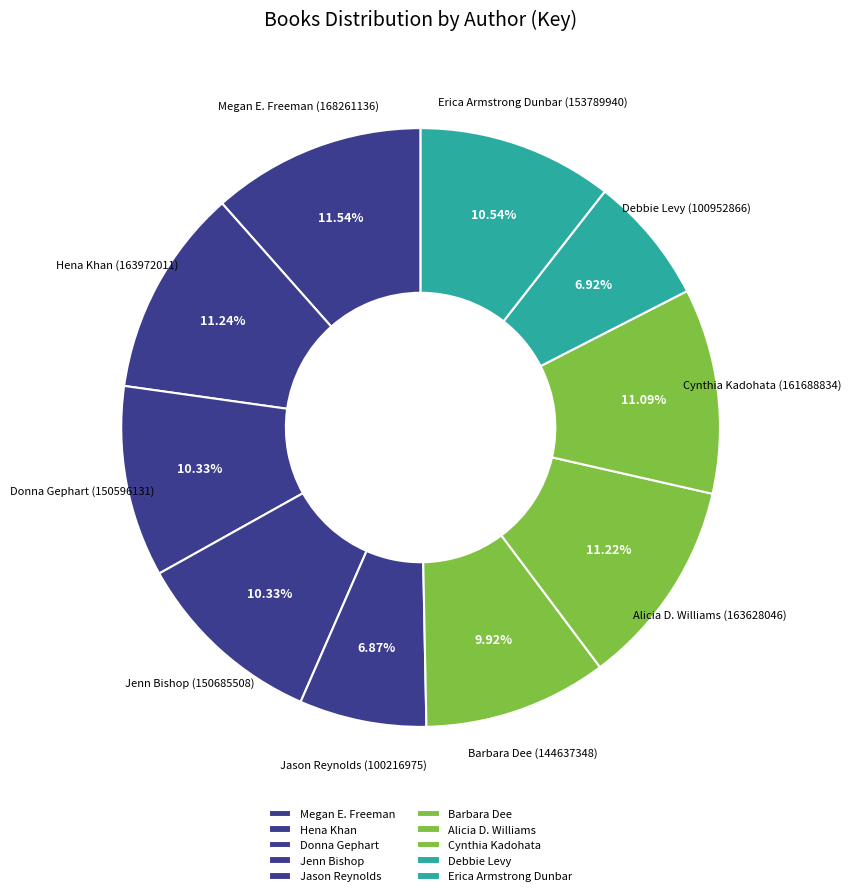

What percentage is the Jenn Bishop slice, to the nearest percent?

10%